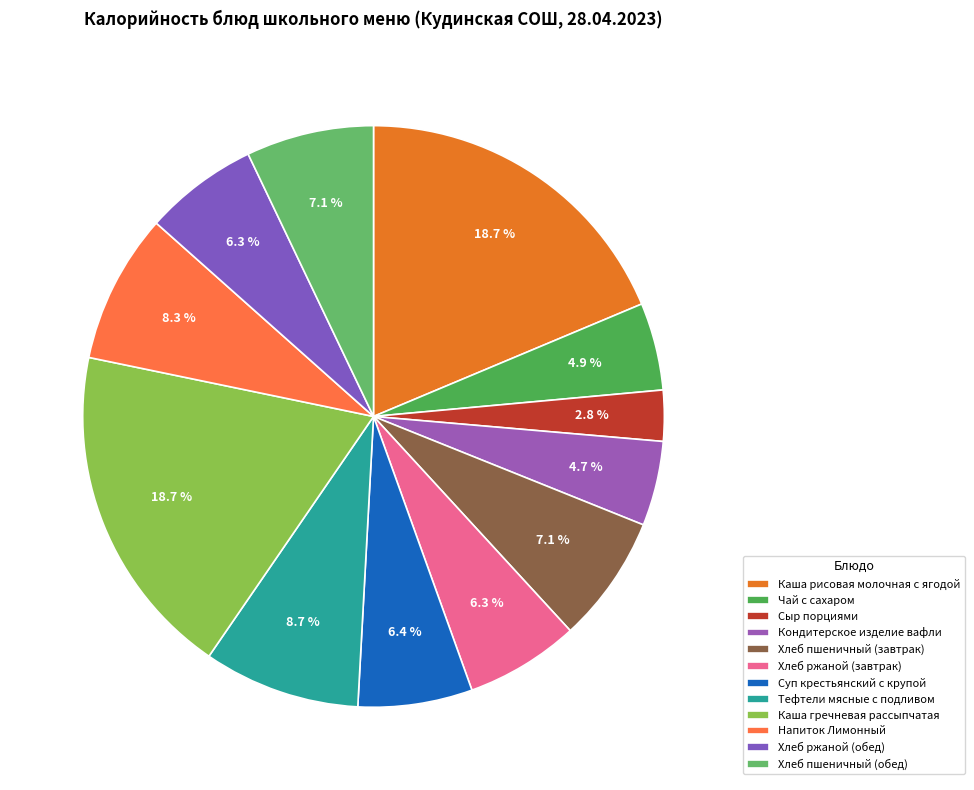

To the nearest percent, what percentage of the pie is Хлеб пшеничный (завтрак)?

7%